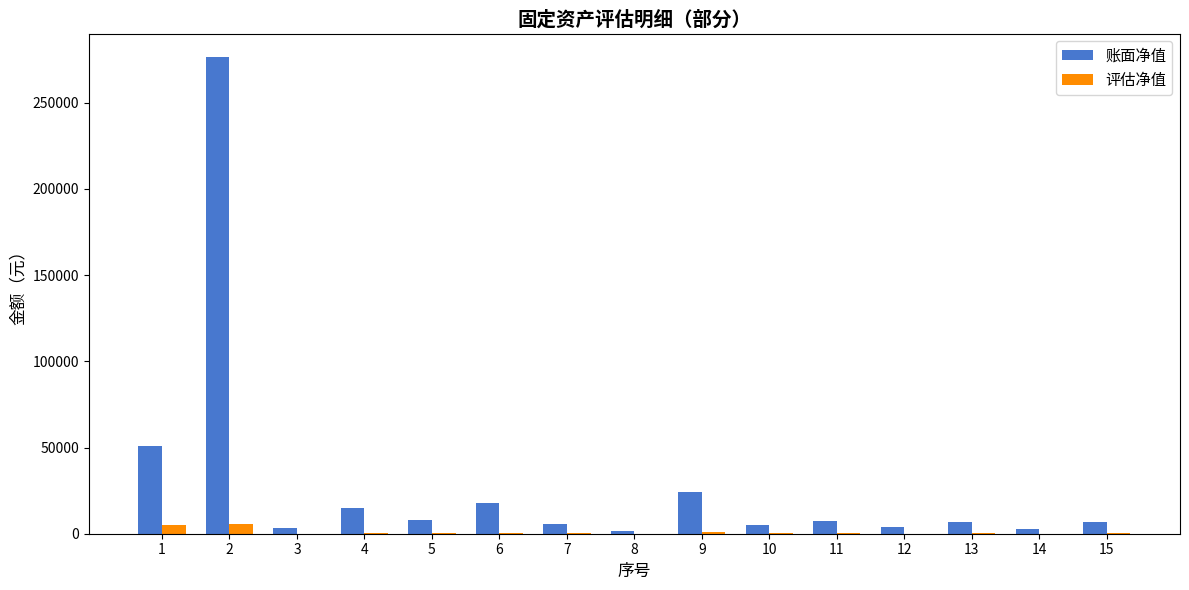

Count the number of data series in this chart.

2